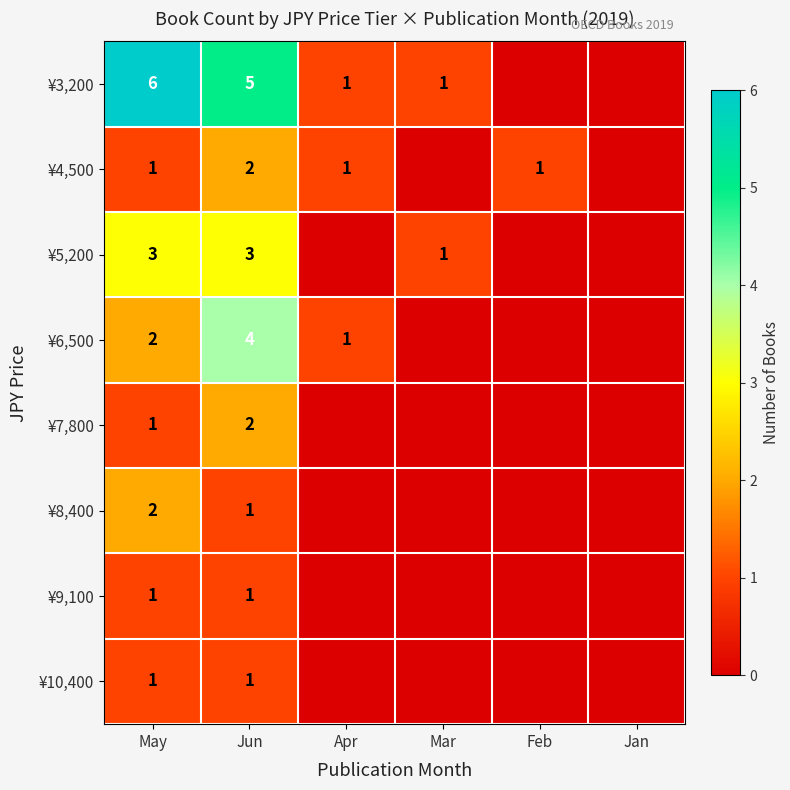

The value of ¥4,500 at Feb is 2. True or false?

False